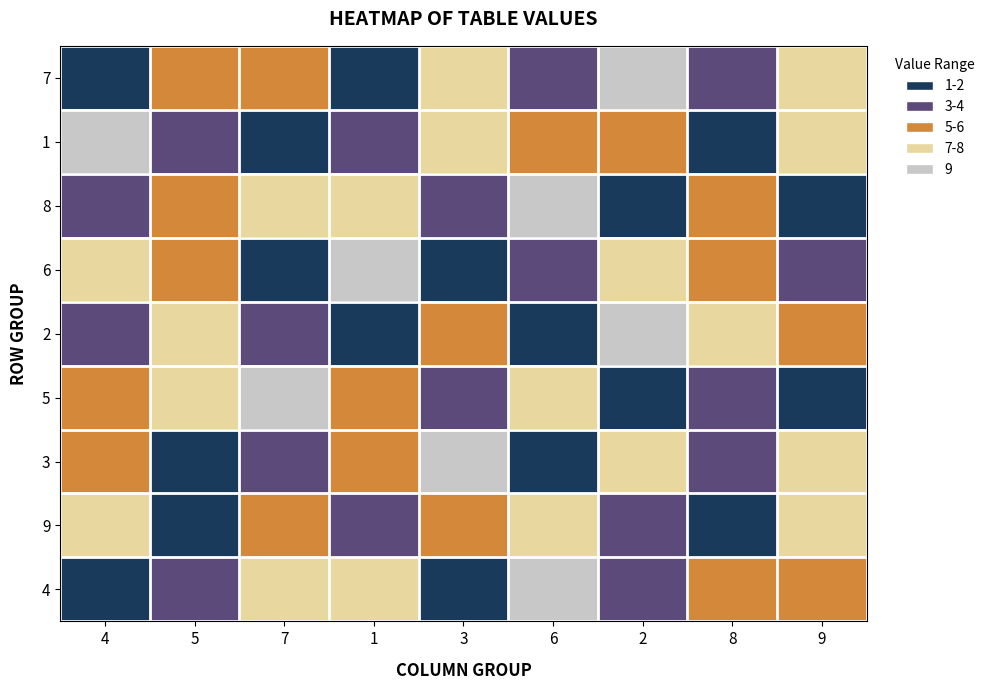

At 4, list the series in order from smallest to largest.

4, 7, 8, 2, 3, 5, 9, 6, 1